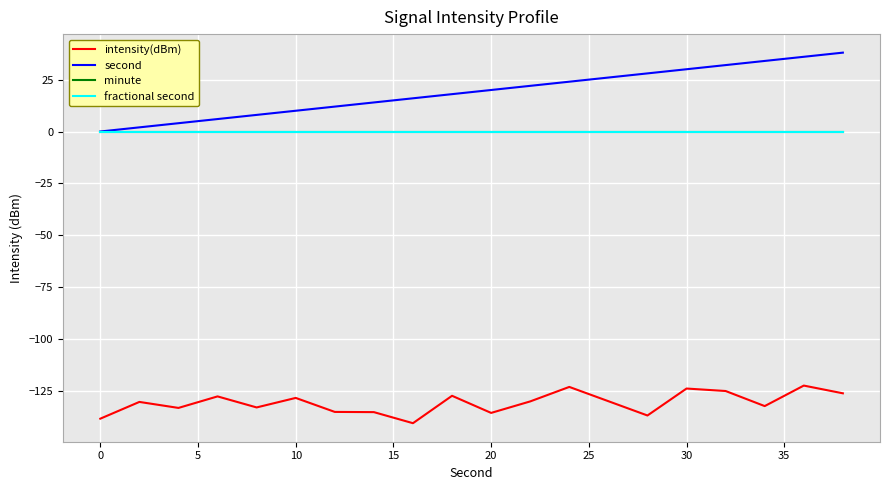

True or false: fractional second and intensity(dBm) intersect in this chart.

False